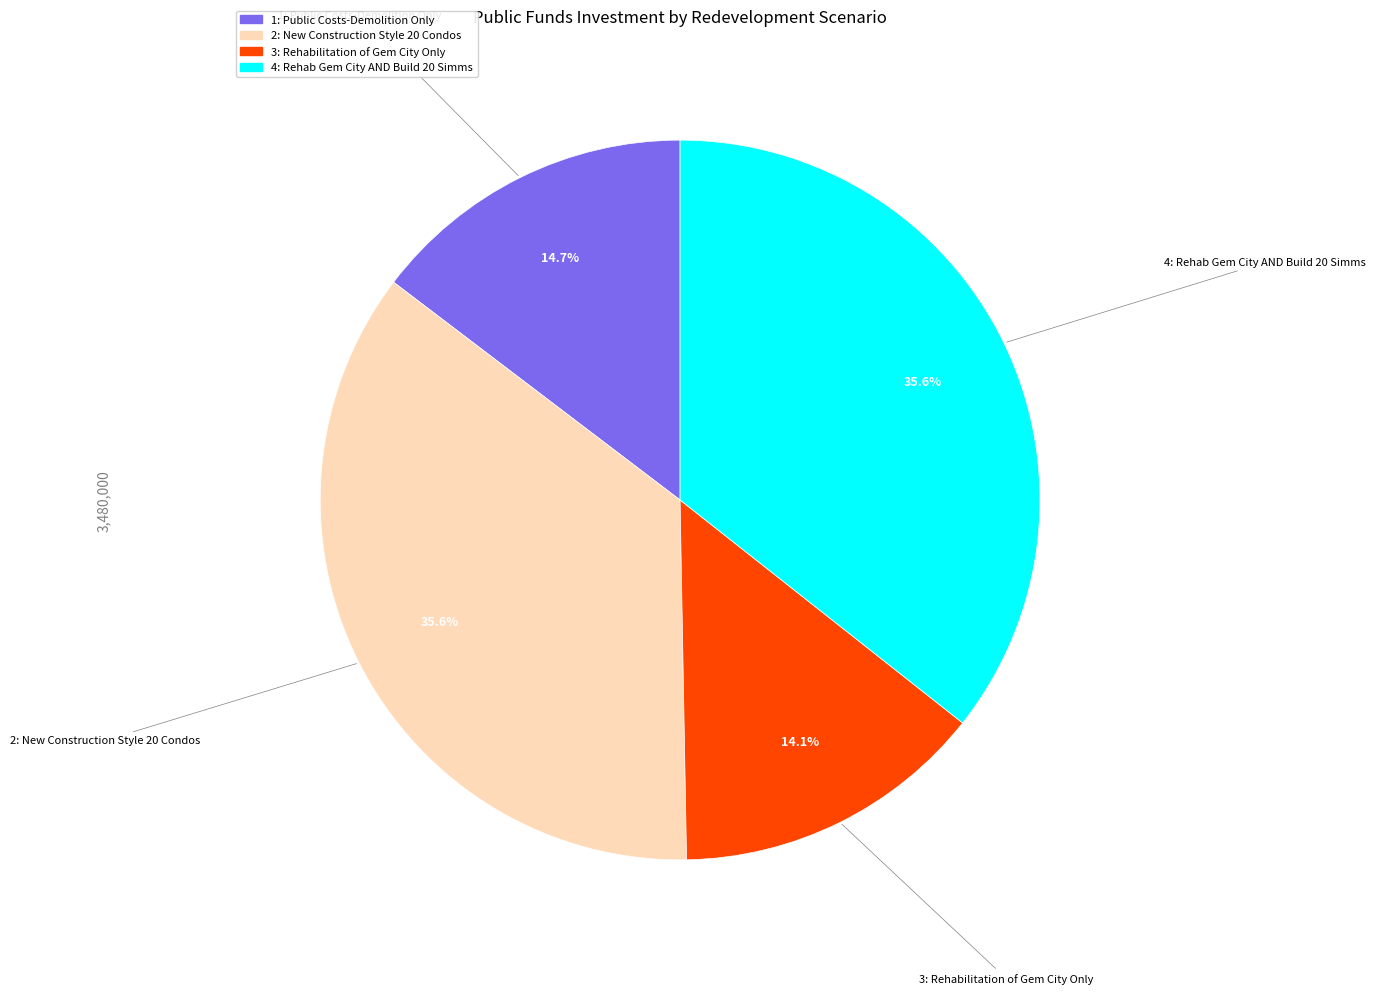

What is the smallest slice in the pie chart?

3: Rehabilitation of Gem City Only